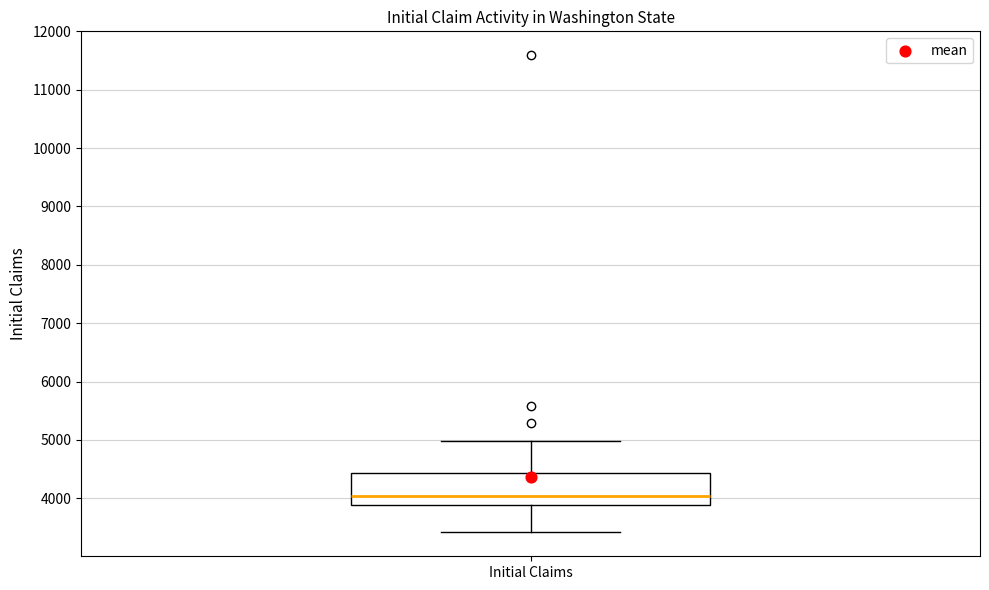

Where does the upper whisker of the box for Initial Claims end on the y-axis? The values are not printed on the chart, so give them approximately, as read against the axis.

5000